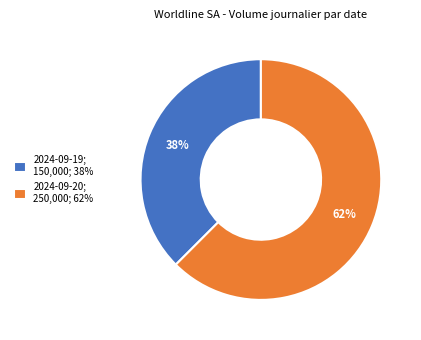

Does 2024-09-19 represent more than half of the total?

No